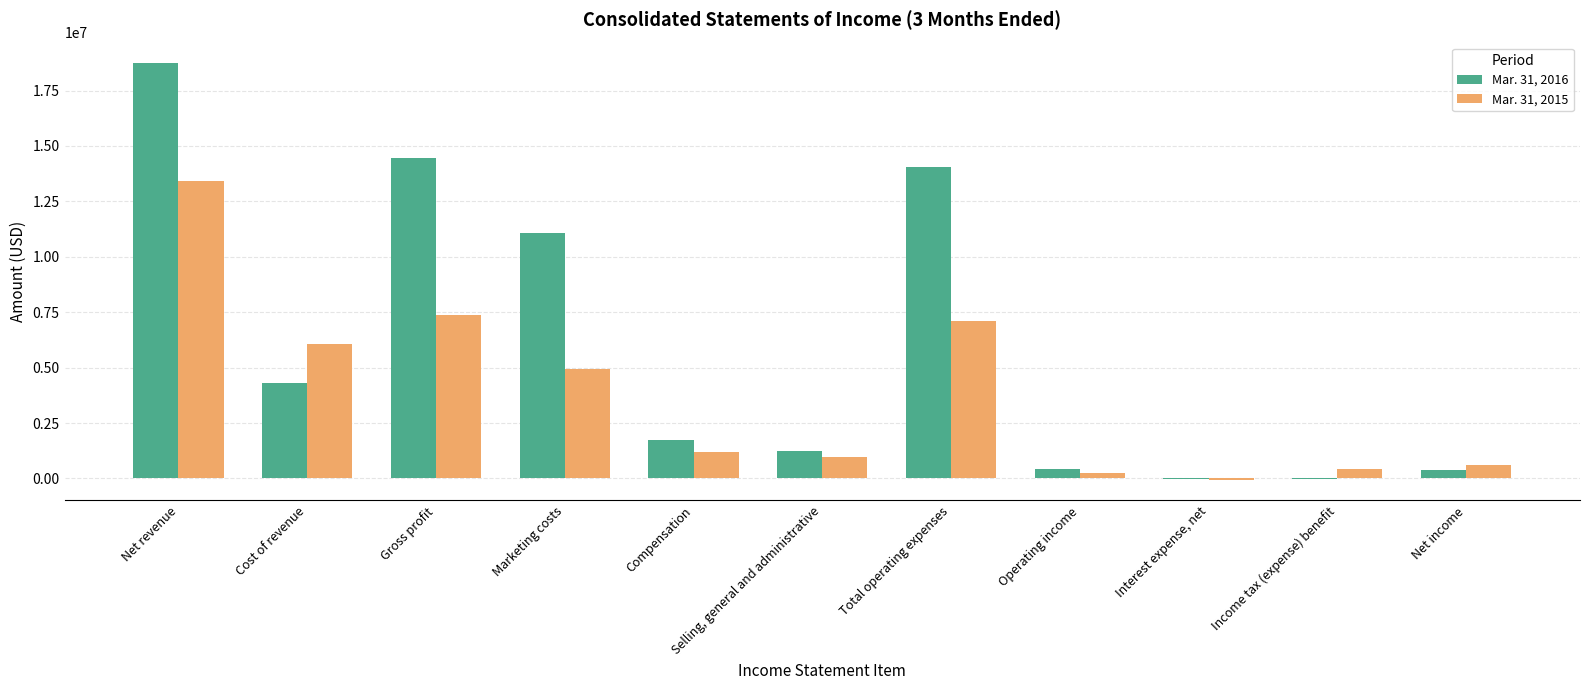

Which series changed the most between Gross profit and Selling, general and administrative?

Mar. 31, 2016